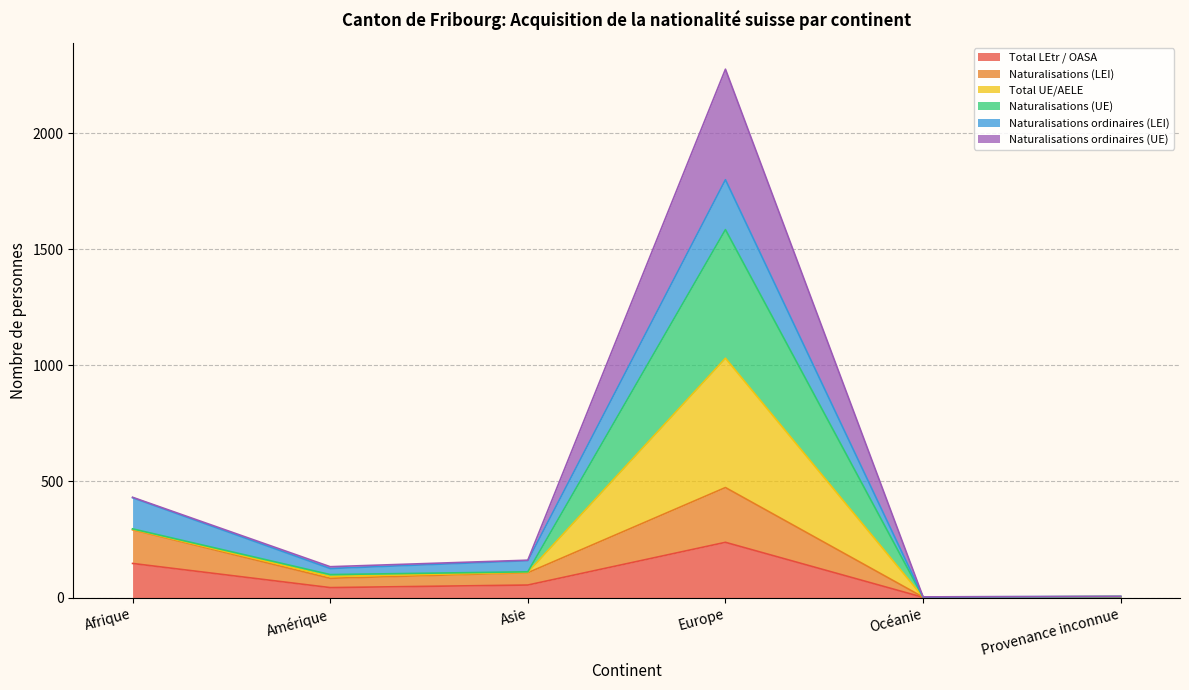

Which category has the highest value in the Total LEtr / OASA series?

Europe